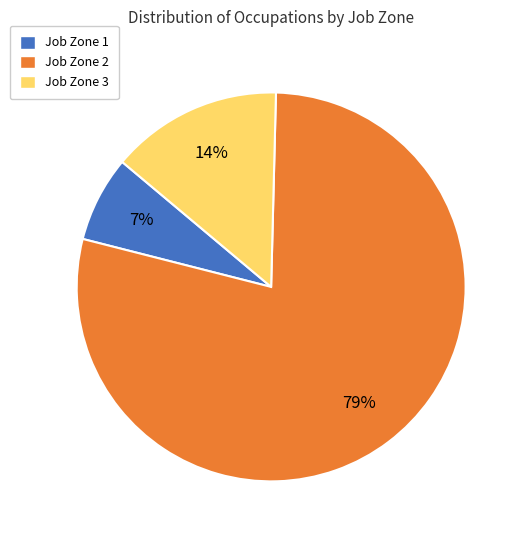

Is there a majority slice in this chart?

Yes